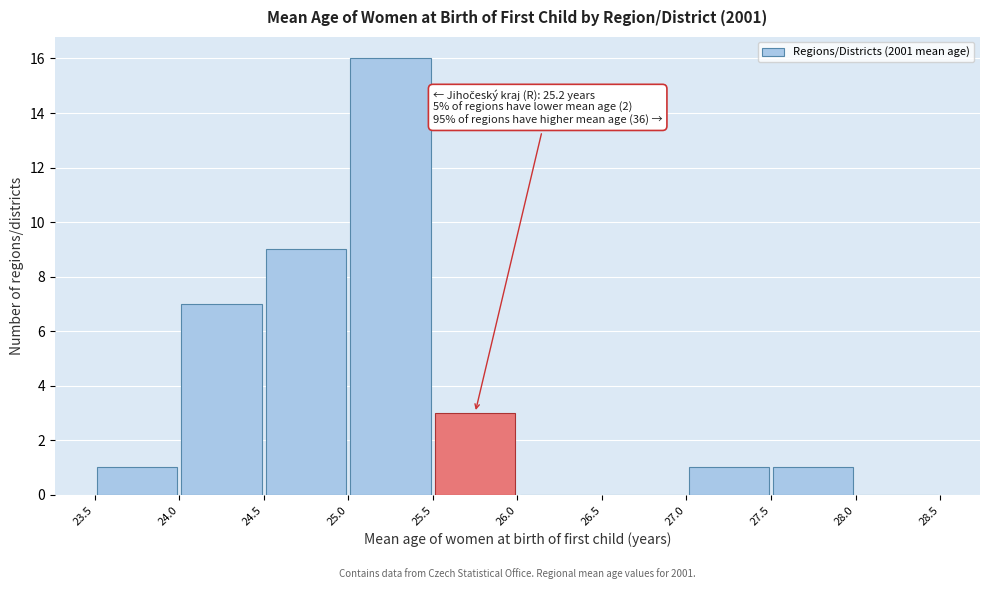

Over which range of the x-axis is the bar tallest?

25.0 to 25.5